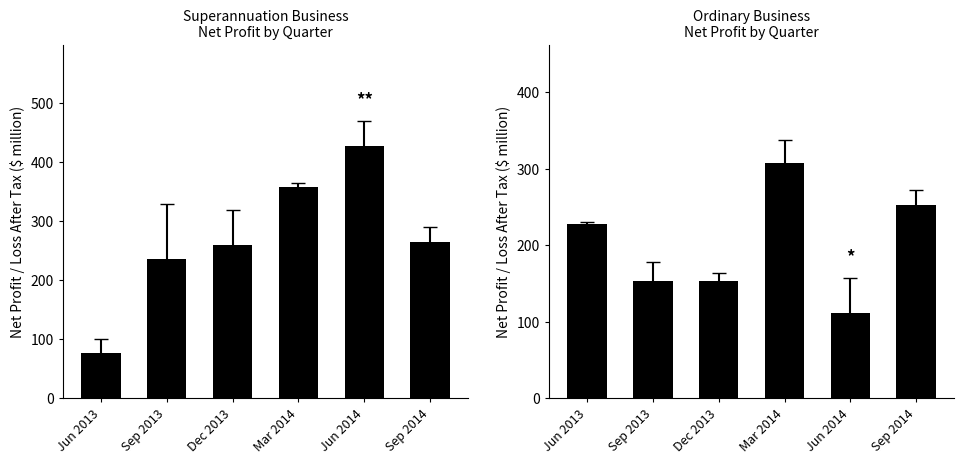

What is the maximum value shown in the chart?

427.6